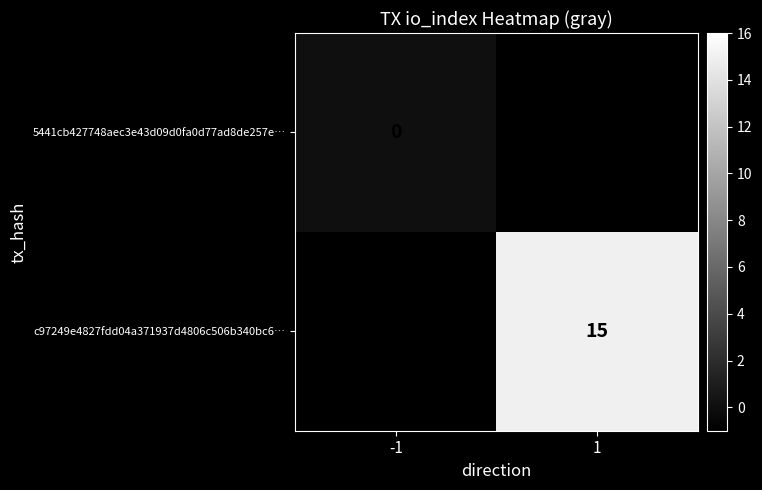

Is it true that c97249e4827fdd04a371937d4806c506b340bc6… equals 15 at 1?

True